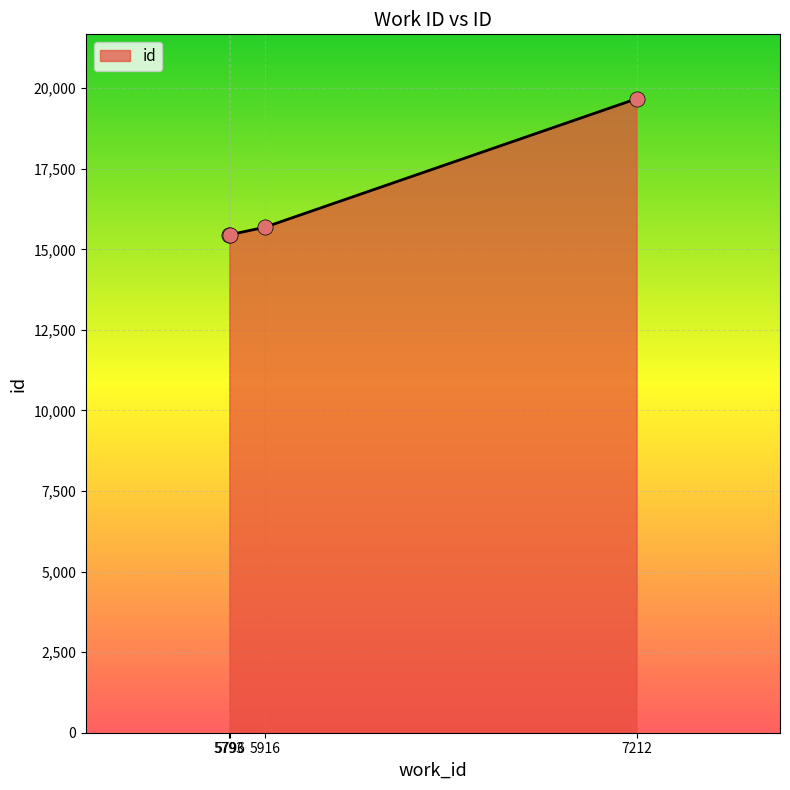

What is the change in value from 5796 to 5916?

+227